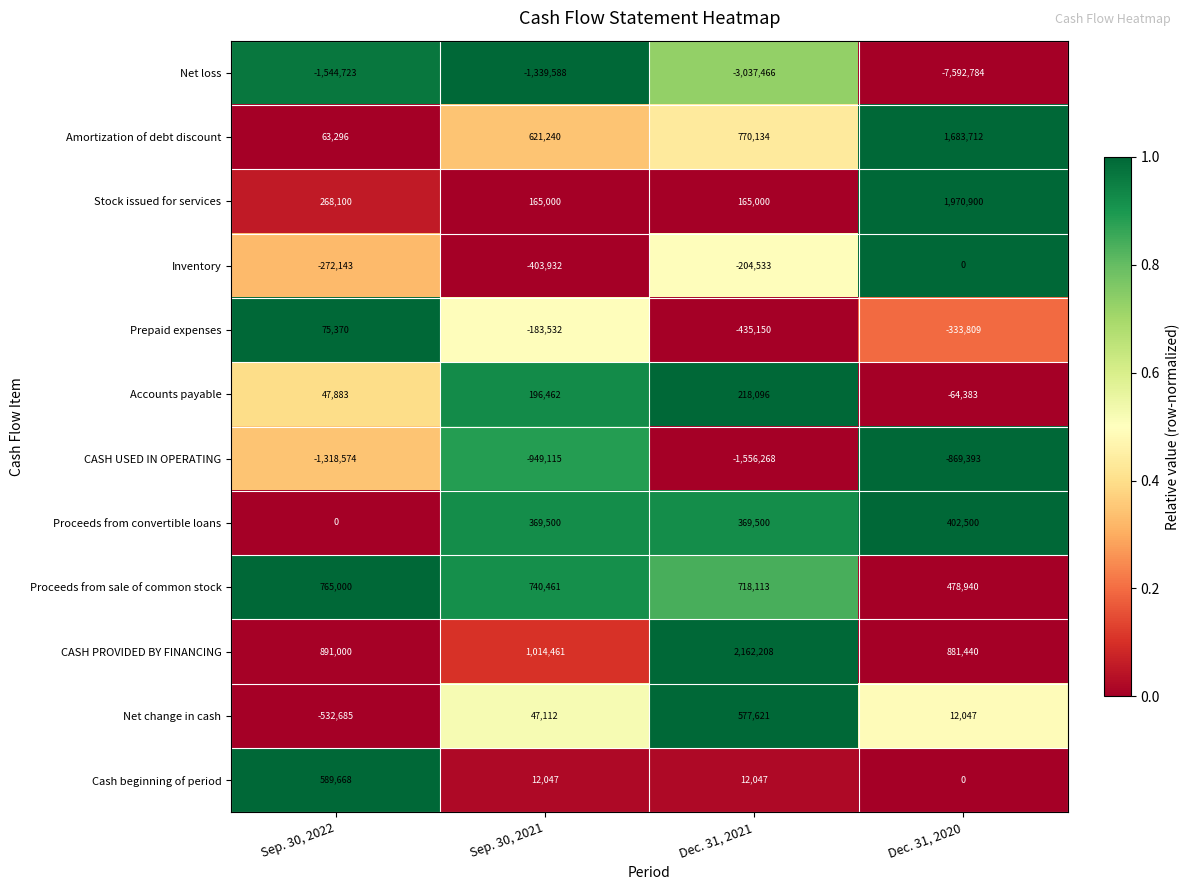

At which category does the chart reach its peak across all series?

Dec. 31, 2021